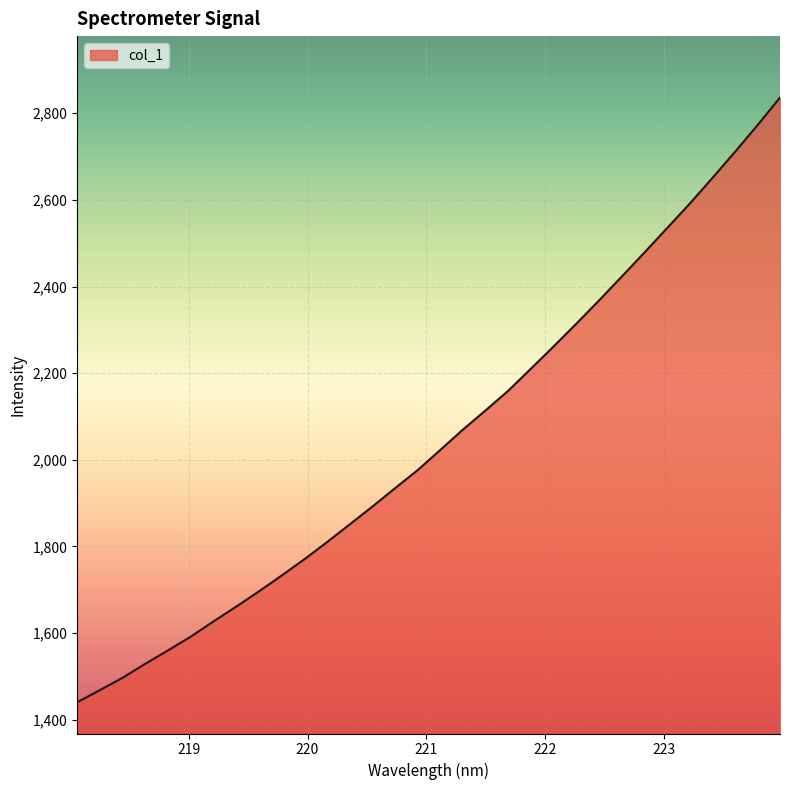

What is the difference between the maximum and minimum values?

1395.8